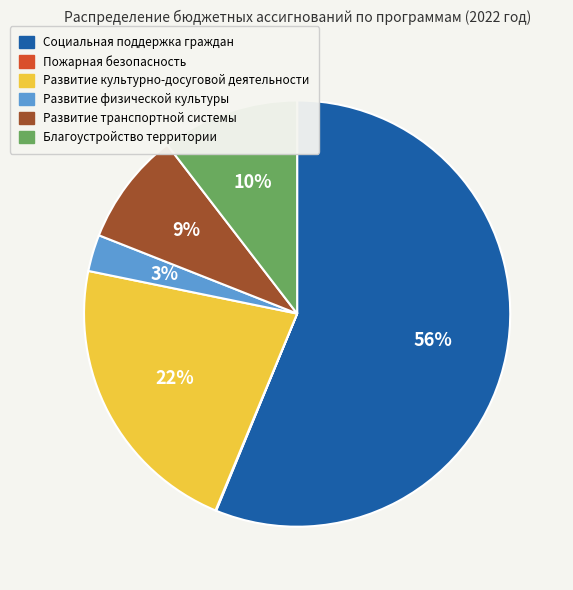

What is the largest slice in the pie chart?

Социальная поддержка граждан